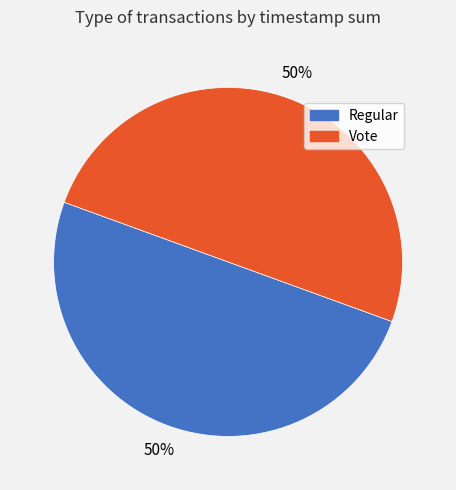

To the nearest percent, what portion does Regular represent?

50%